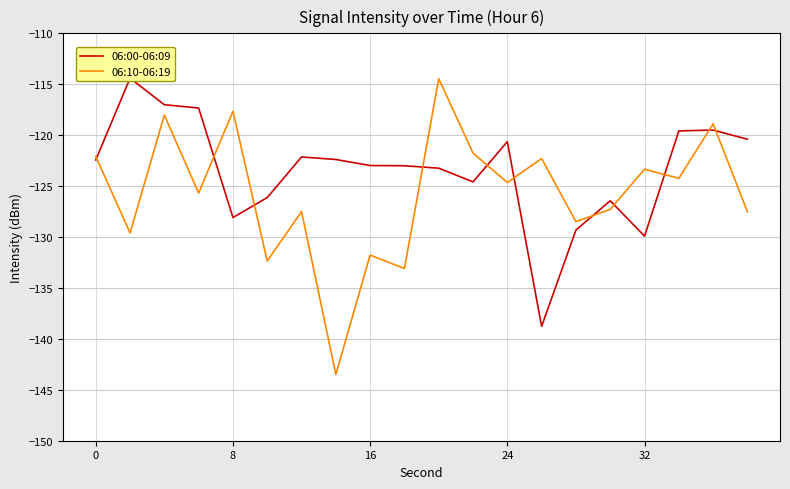

What is the minimum value for 06:10-06:19?

-143.5